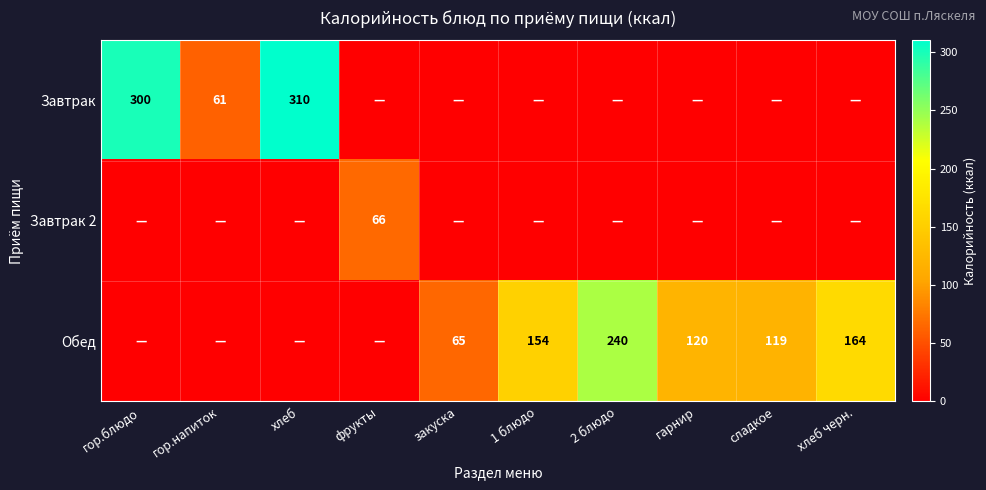

What is the difference between the Обед values at 1 блюдо and сладкое?

35